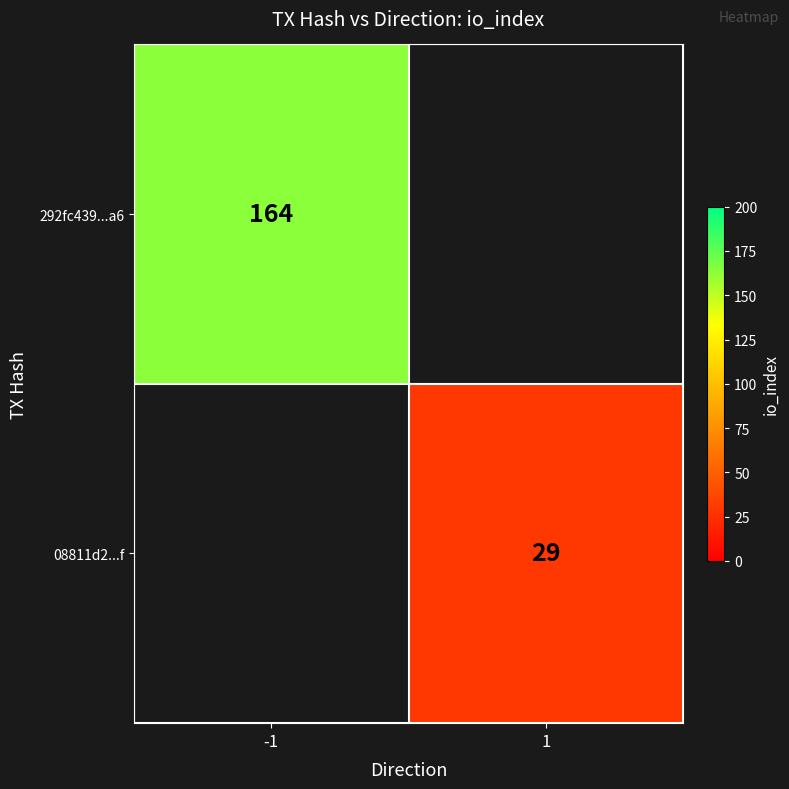

Is it true that 08811d2...f equals 29 at 1?

True